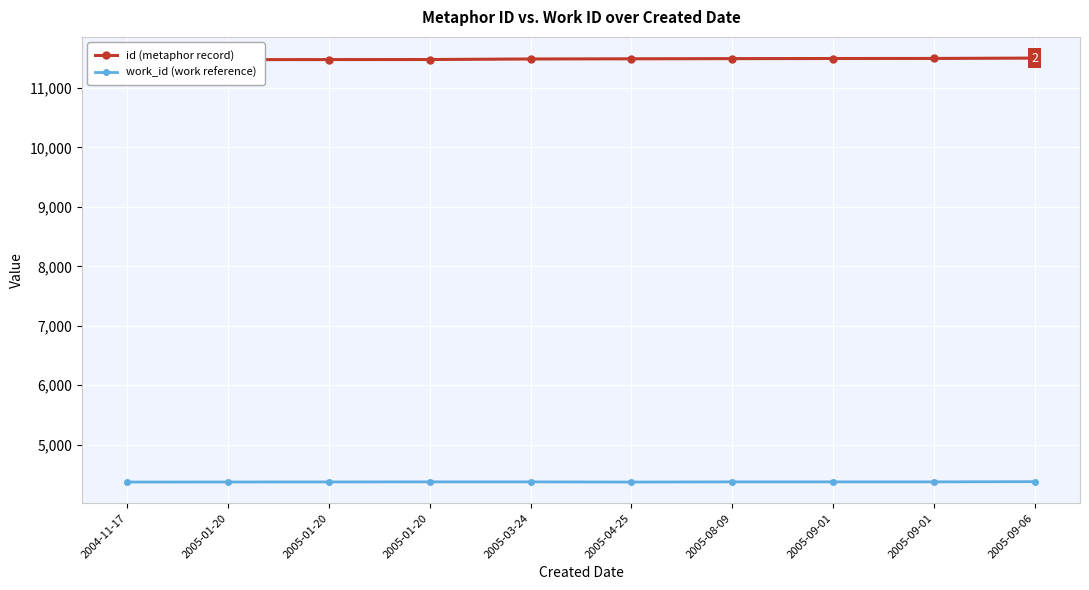

Reading left to right, extract all data points from this chart.

id (metaphor record): 2004-11-17=11477	2005-01-20=11478	2005-01-20=11479	2005-01-20=11480	2005-03-24=11489	2005-04-25=11492	2005-08-09=11495	2005-09-01=11497	2005-09-01=11498	2005-09-06=11504
work_id (work reference): 2004-11-17=4371	2005-01-20=4372	2005-01-20=4373	2005-01-20=4374	2005-03-24=4374	2005-04-25=4371	2005-08-09=4374	2005-09-01=4374	2005-09-01=4374	2005-09-06=4378